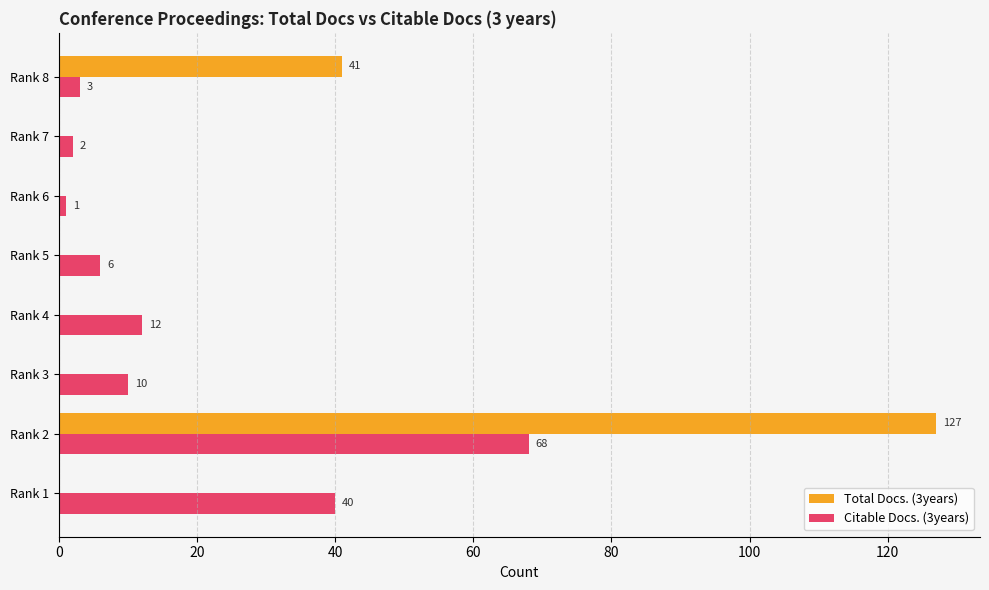

The Total Docs. (3years) series shows 51 at Rank 6. True or false?

False